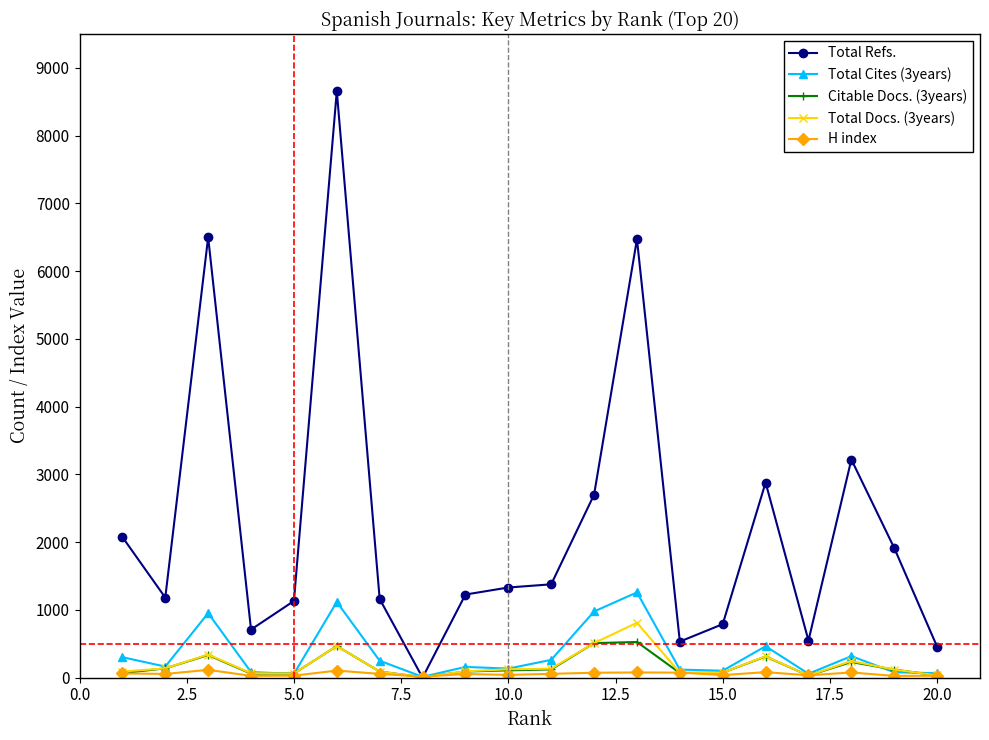

Is this an area chart (filled region under the line)?

No